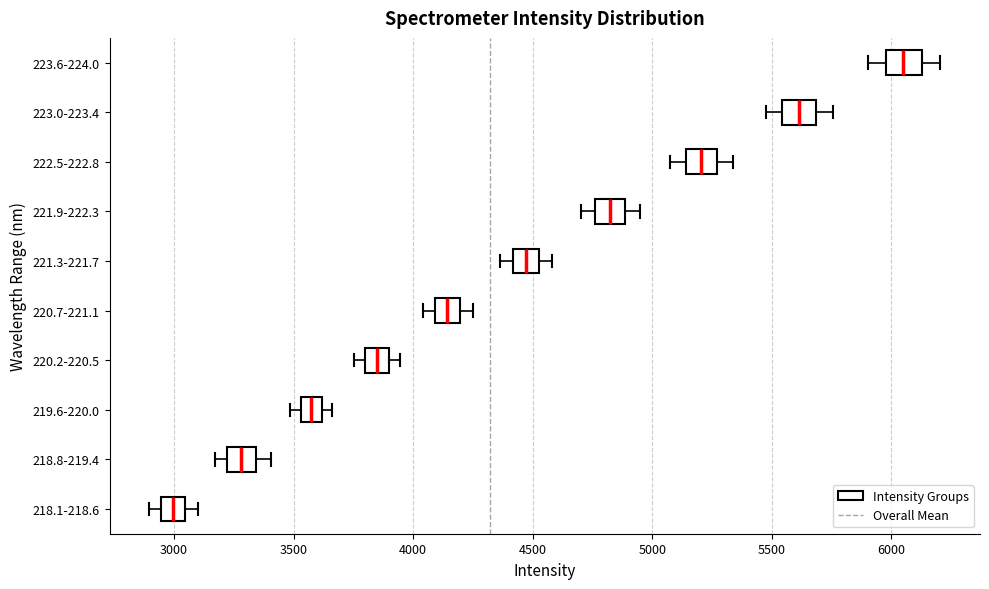

Reading bottom to top, read every box against the x-axis: the position of its median line, the range the box covers, and the ends of its whiskers. The values are not printed on the chart, so give them approximately, as read against the axis.

218.1-218.6: median 3000, box 2950 to 3050, whiskers 2900 to 3100
218.8-219.4: median 3300, box 3200 to 3350, whiskers 3150 to 3400
219.6-220.0: median 3550 (inside the box), box 3550 to 3600, whiskers 3500 to 3650
220.2-220.5: median 3850, box 3800 to 3900, whiskers 3750 to 3950
220.7-221.1: median 4150, box 4100 to 4200, whiskers 4050 to 4250
221.3-221.7: median 4450, box 4400 to 4500, whiskers 4350 to 4600
221.9-222.3: median 4850, box 4750 to 4900, whiskers 4700 to 4950
222.5-222.8: median 5200, box 5150 to 5250, whiskers 5100 to 5350
223.0-223.4: median 5600, box 5550 to 5700, whiskers 5450 to 5750
223.6-224.0: median 6050, box 6000 to 6150, whiskers 5900 to 6200